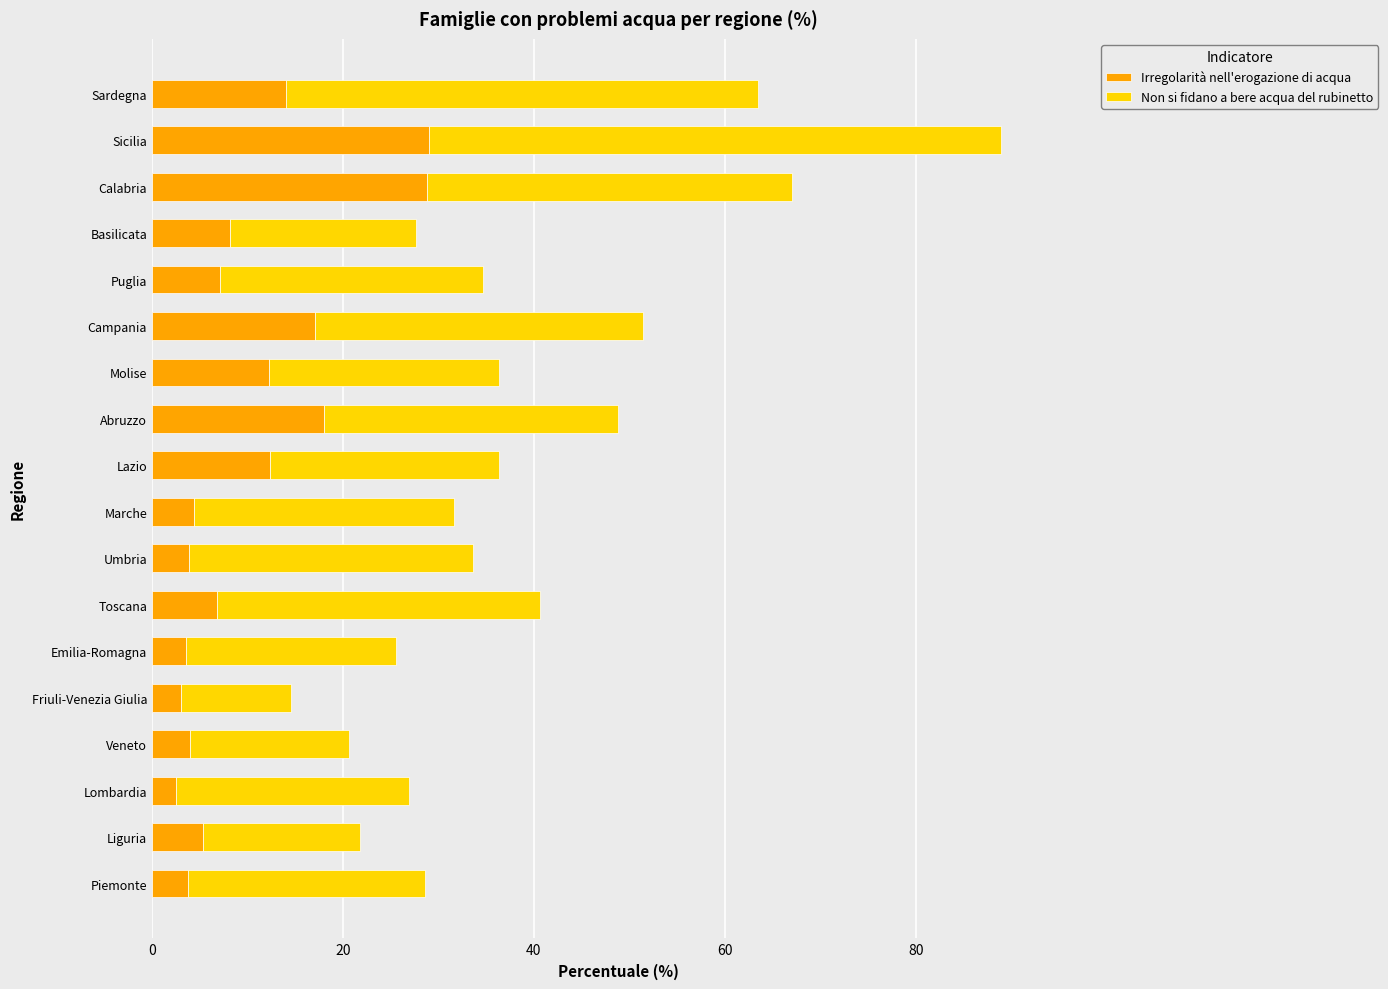

What is the minimum value for Irregolarità nell'erogazione di acqua?

2.5